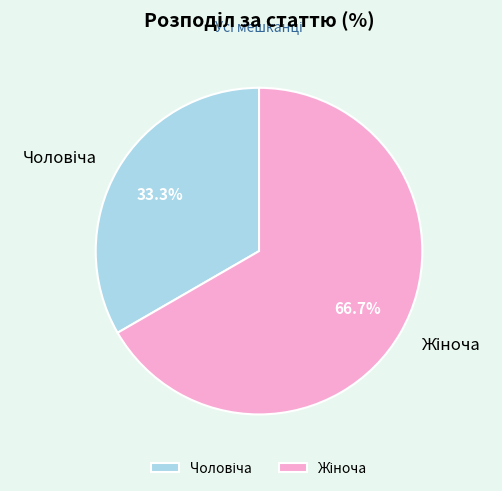

Is there a majority slice in this chart?

Yes